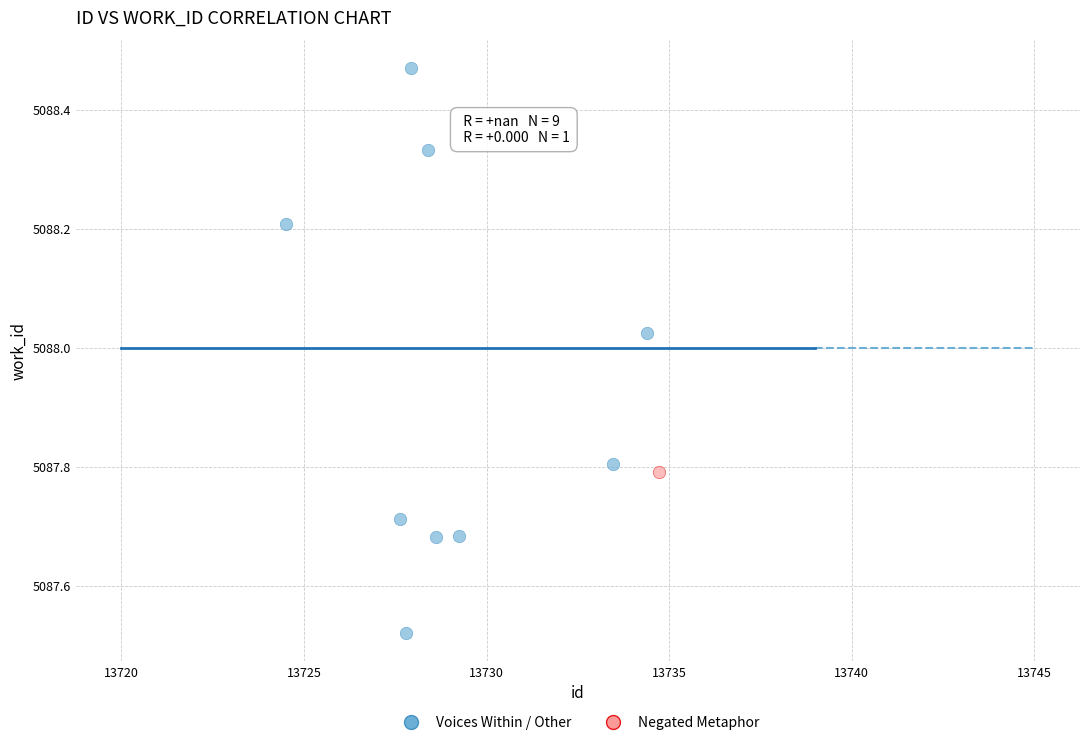

What are all the series names shown in the legend?

Voices Within / Other, Negated Metaphor